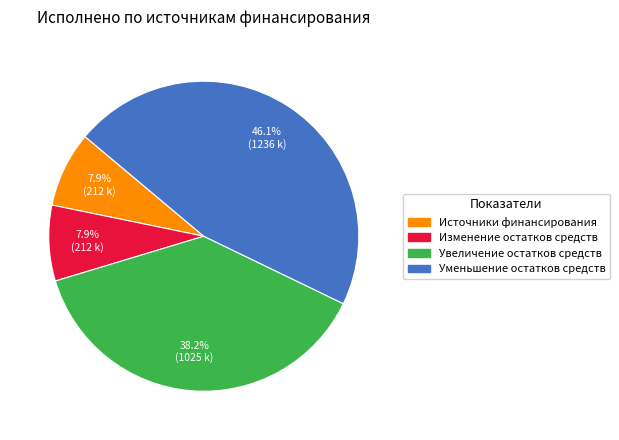

How much of the chart is everything except Источники финансирования?

92.1%